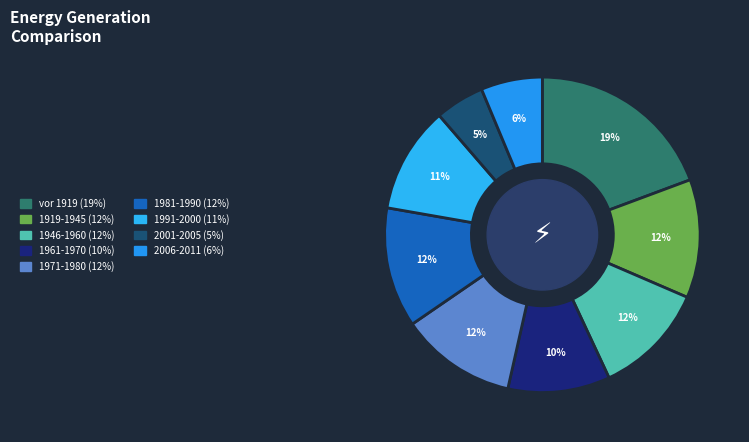

How many slices are in this pie chart?

9